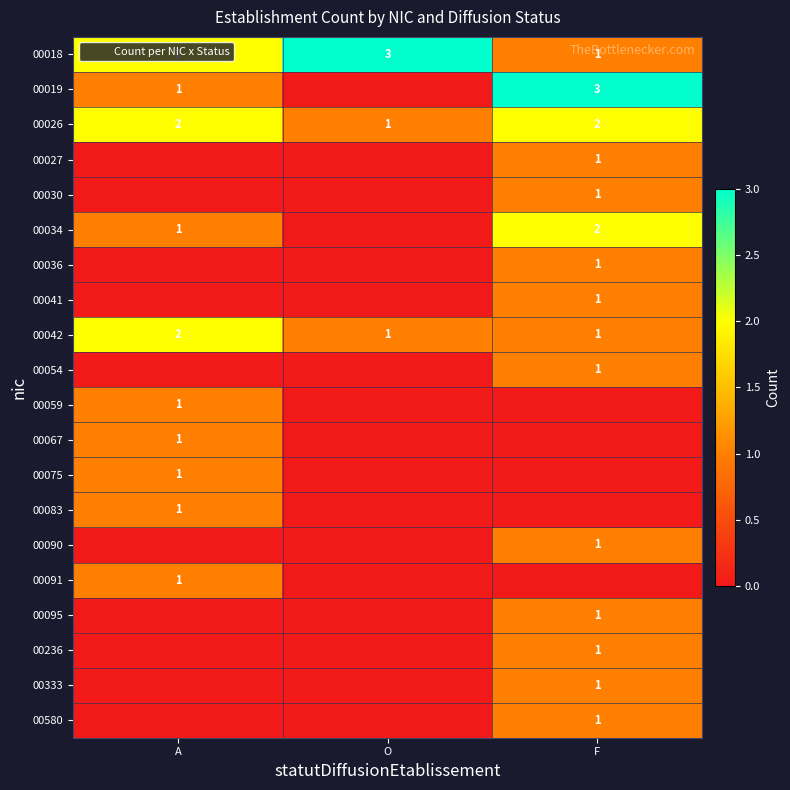

List the series in order of their peak value, highest first.

00018, 00019, 00026, 00034, 00042, 00027, 00030, 00036, 00041, 00054, 00059, 00067, 00075, 00083, 00090, 00091, 00095, 00236, 00333, 00580